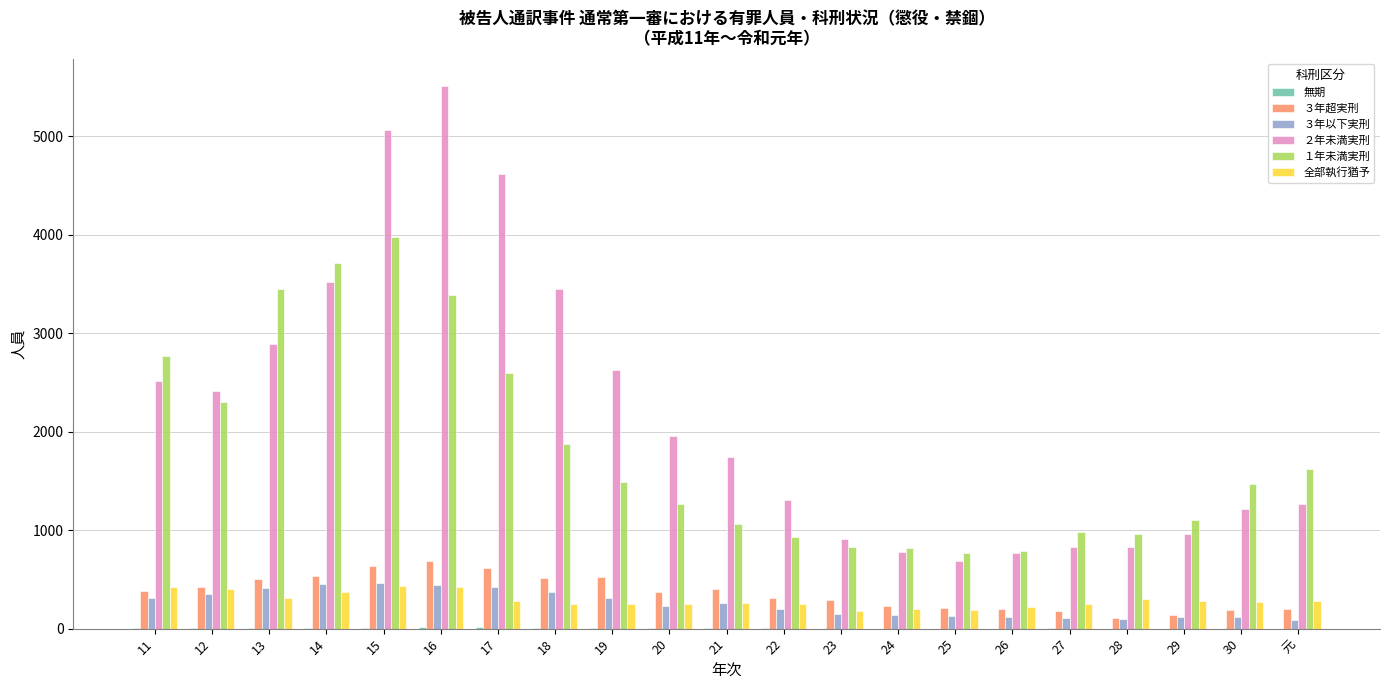

What is the greatest value displayed?

5513